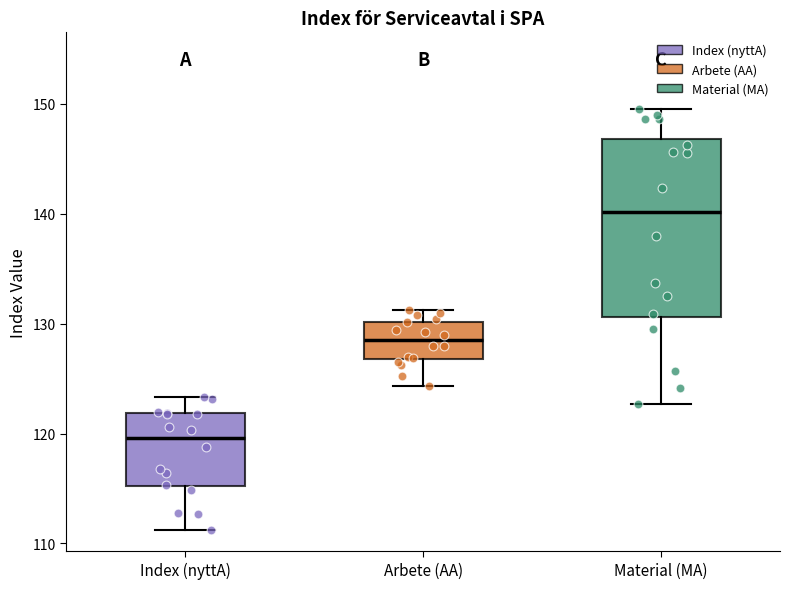

Reading left to right, read every box against the y-axis: the position of its median line, the range the box covers, and the ends of its whiskers. The values are not printed on the chart, so give them approximately, as read against the axis.

Index (nyttA): median 120, box 115 to 122, whiskers 111 to 123
Arbete (AA): median 129, box 127 to 130, whiskers 124 to 131
Material (MA): median 140, box 131 to 147, whiskers 123 to 150